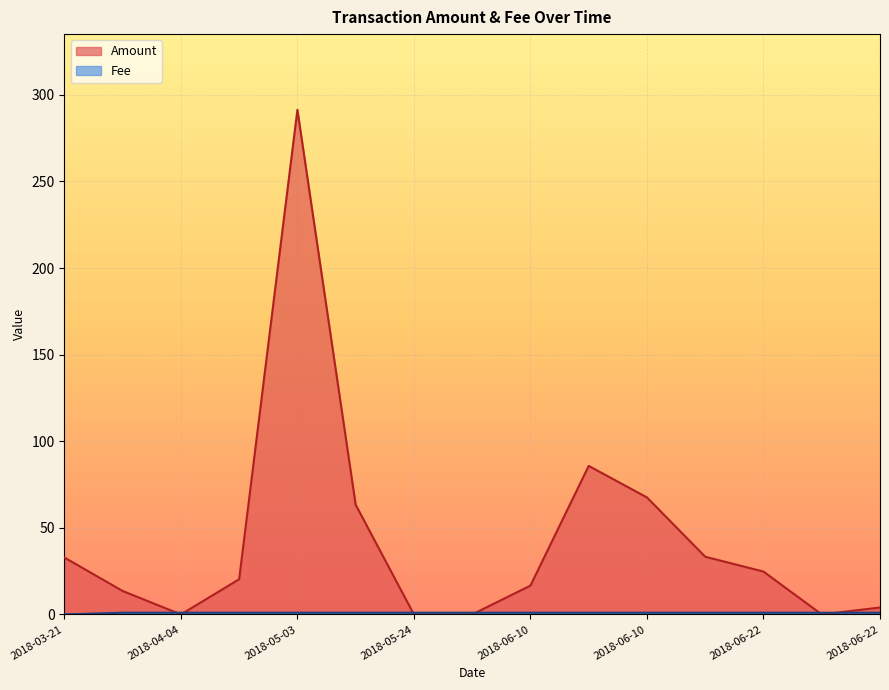

What are all the series names shown in the legend?

Amount, Fee